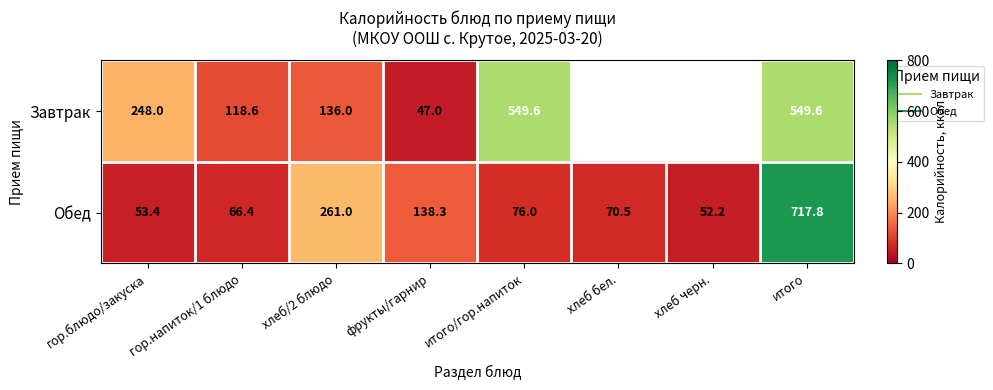

Rank the series by their average value, from lowest to highest.

Завтрак, Обед